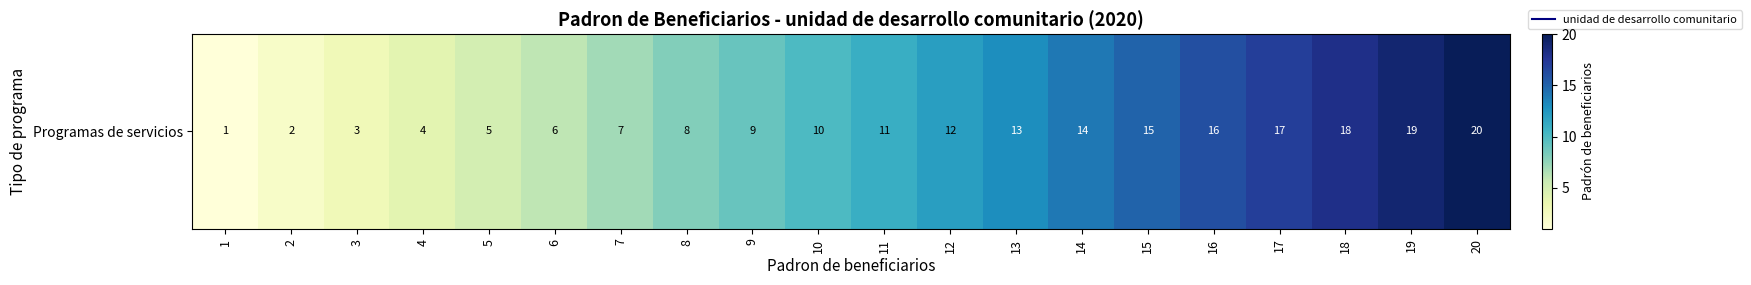

Is it true that the value at 20 is 5?

False